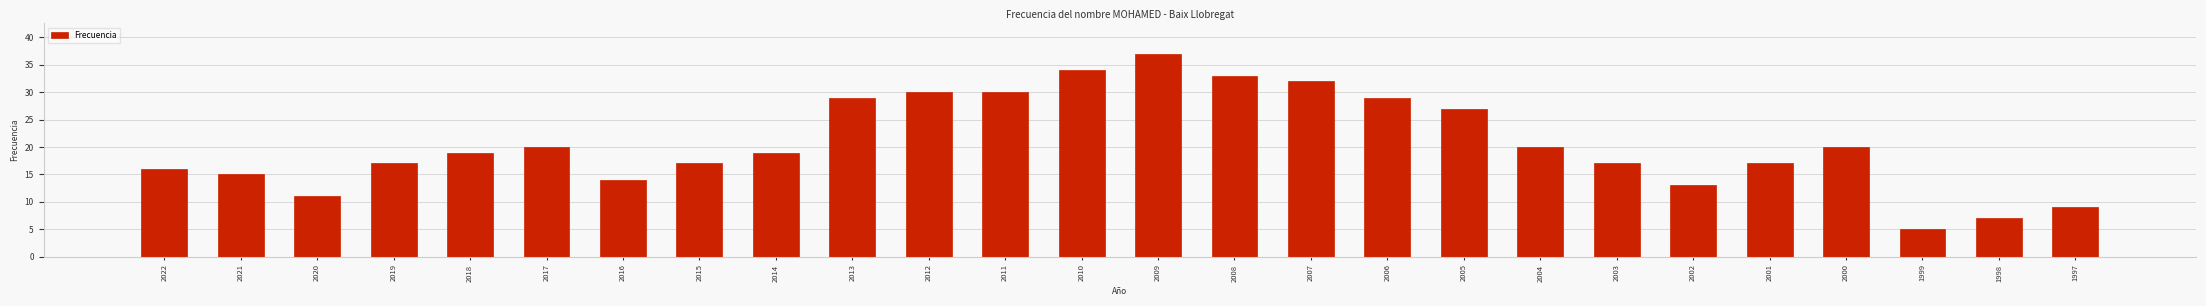

At which category does the chart reach its peak across all series?

2009